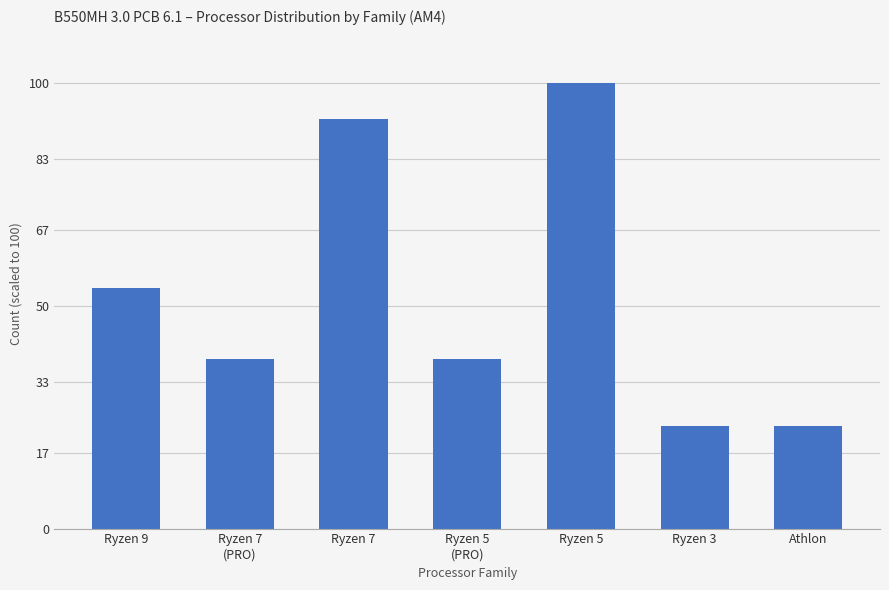

Which label corresponds to the largest value in the chart?

Ryzen 5